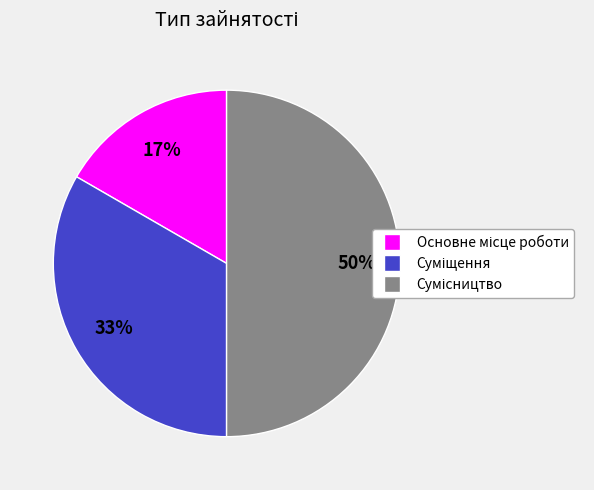

To the nearest percent, what is the difference between the largest and smallest slice percentages?

33%